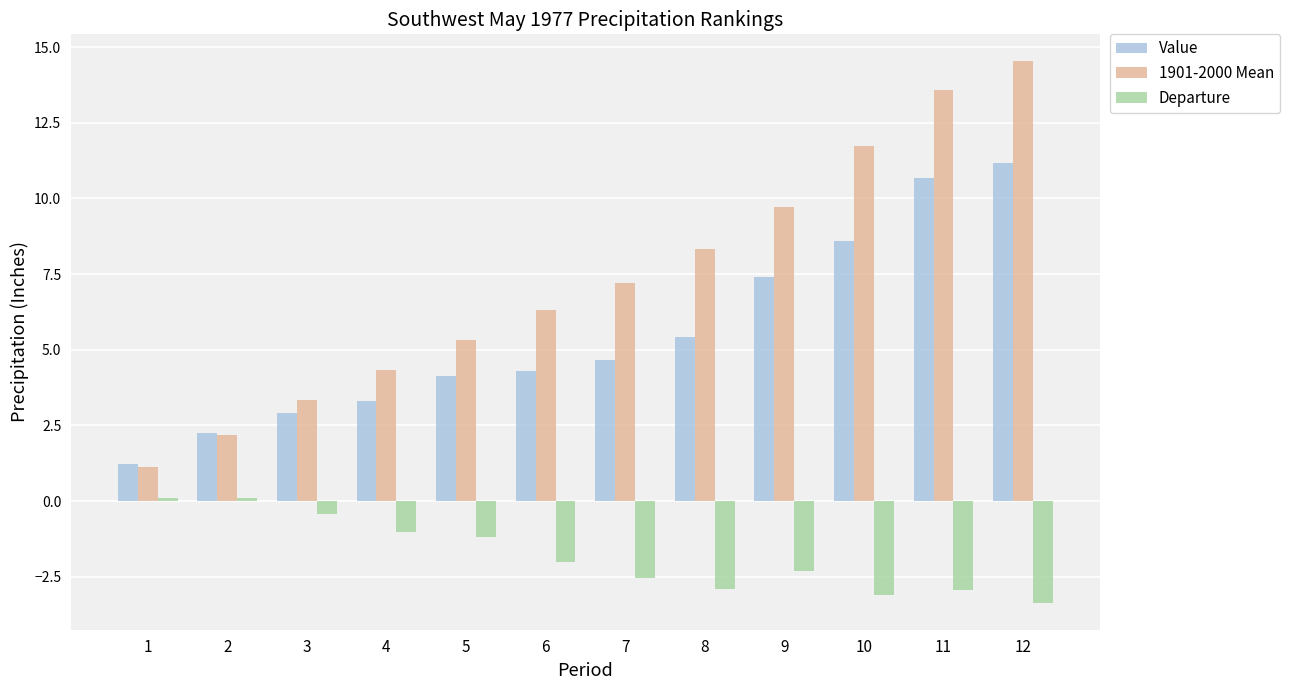

Is the value of Value at 9 greater than the value of 1901-2000 Mean at 9?

No